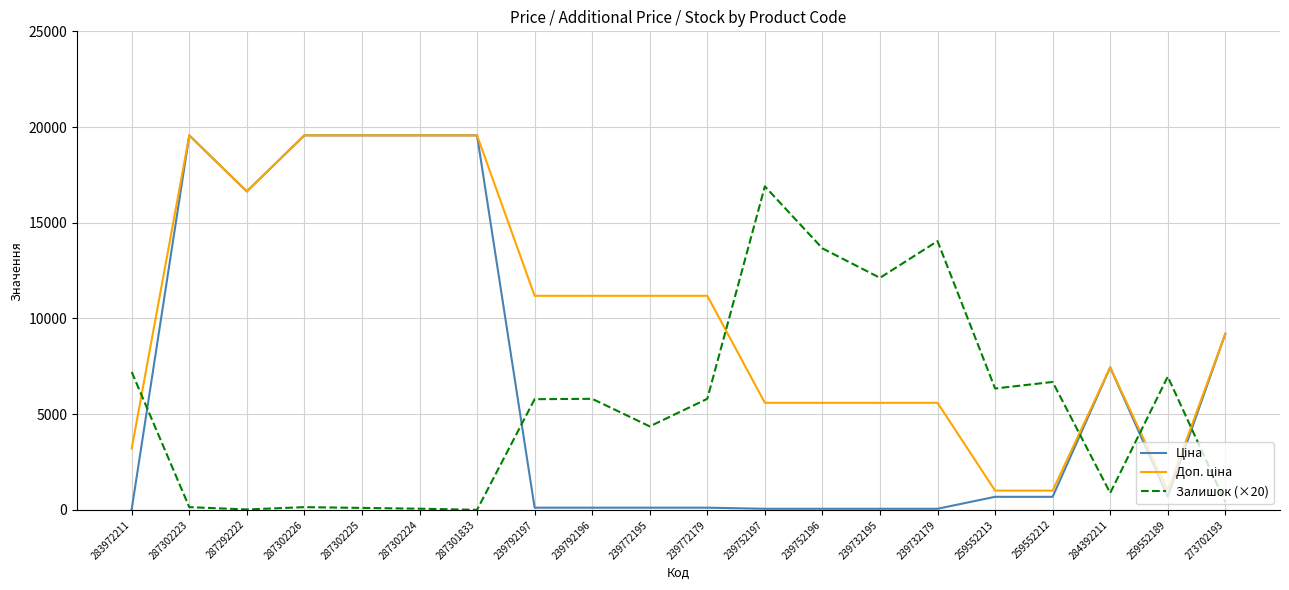

Count the number of data series in this chart.

3